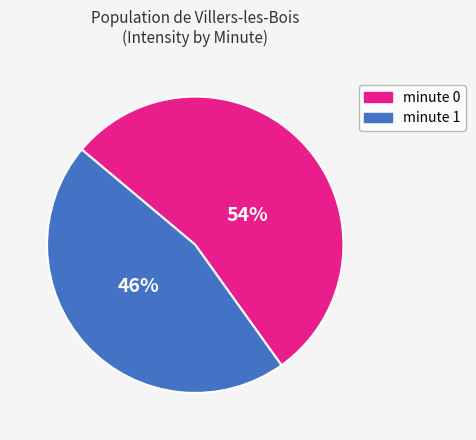

Between minute 1 and minute 0, which is larger?

minute 0